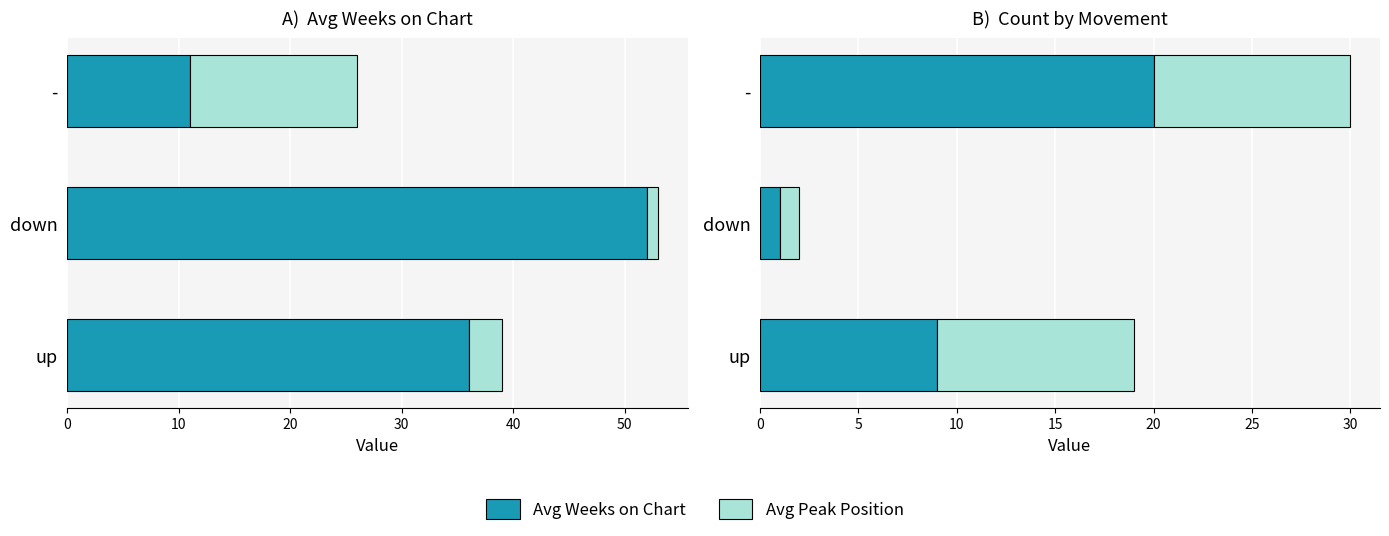

At -, list the series in order from largest to smallest.

Avg Weeks on Chart, Avg Peak Position